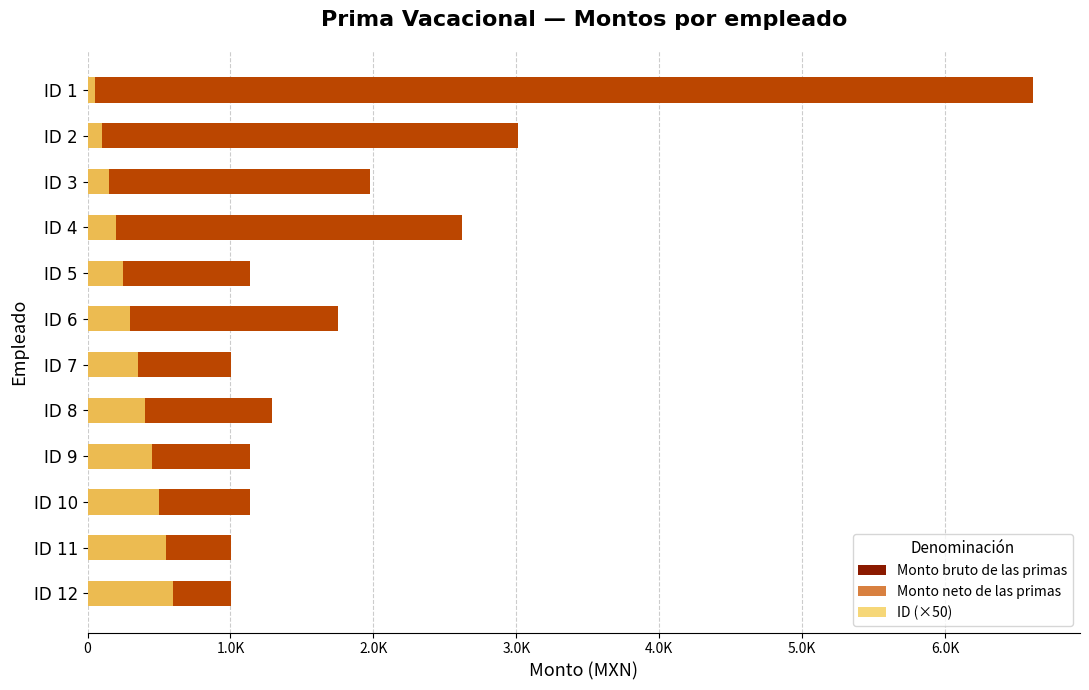

How many bars are there in total?

36